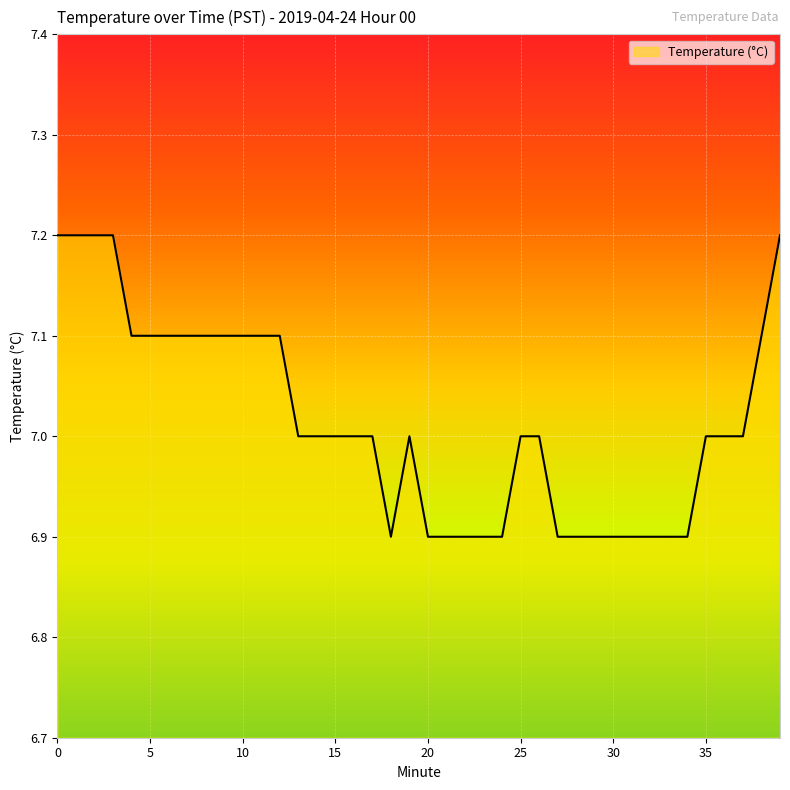

What is the smallest value displayed?

6.9